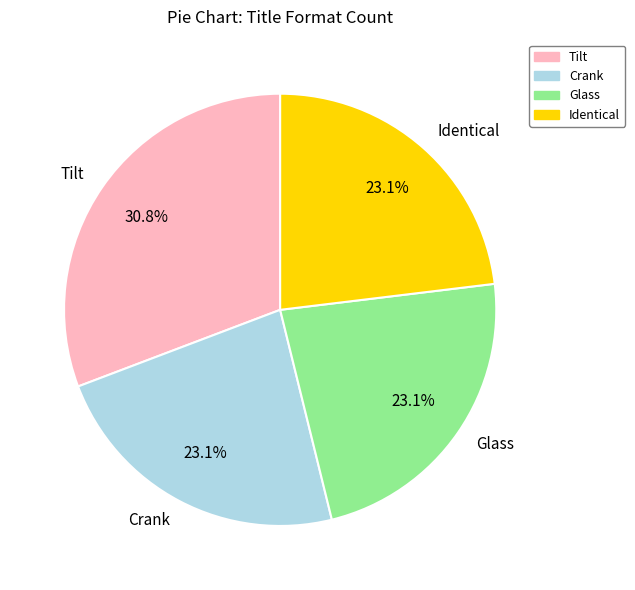

Combined, do Identical and Tilt account for over 50%?

Yes